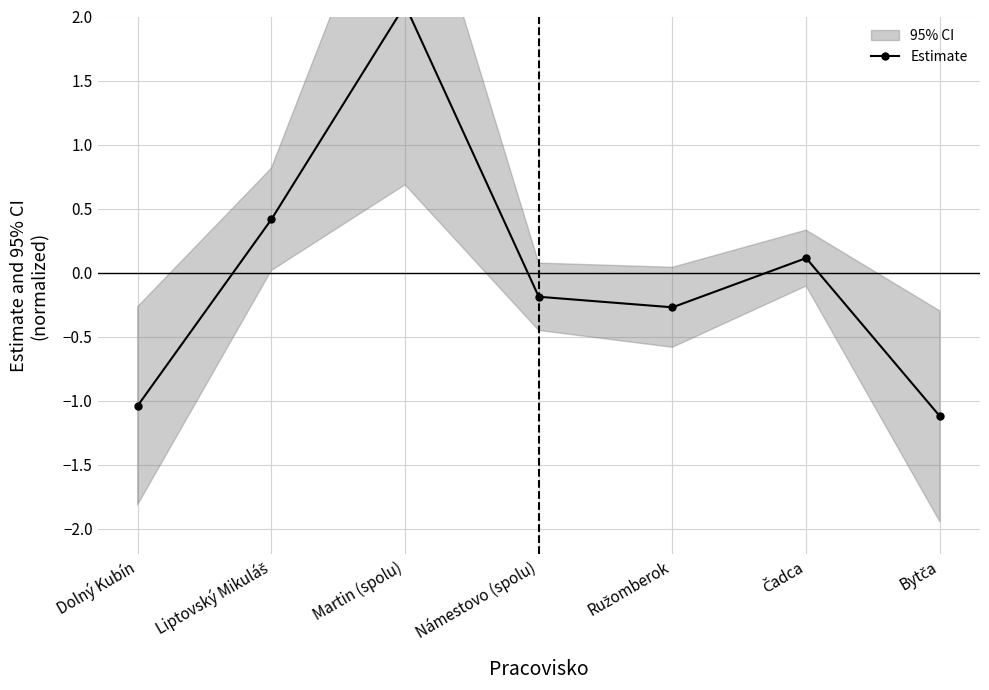

Reading right to left, extract all data points from this chart.

Bytča=-1.1	Čadca=0.1	Ružomberok=-0.3	Námestovo (spolu)=-0.2	Martin (spolu)=2.1	Liptovský Mikuláš=0.4	Dolný Kubín=-1.0